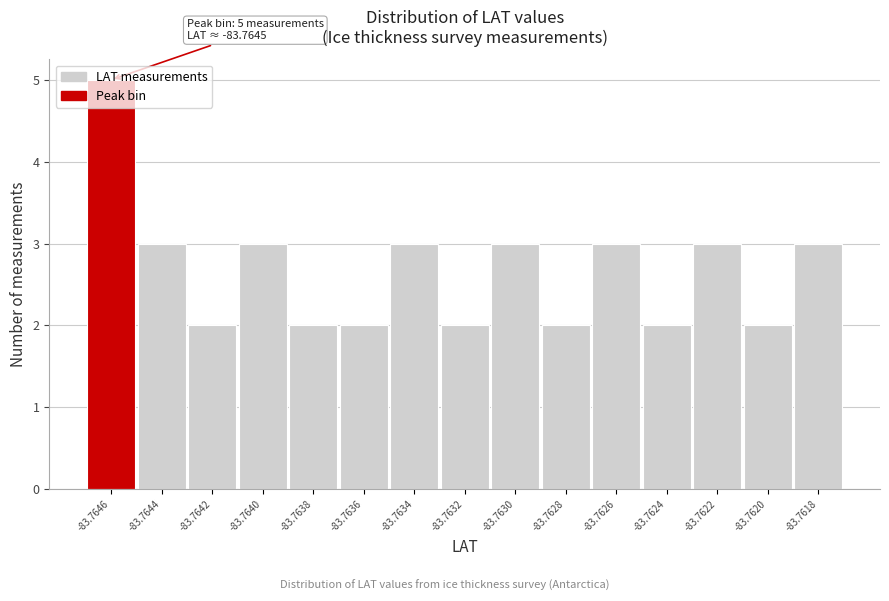

What is the average value?

3